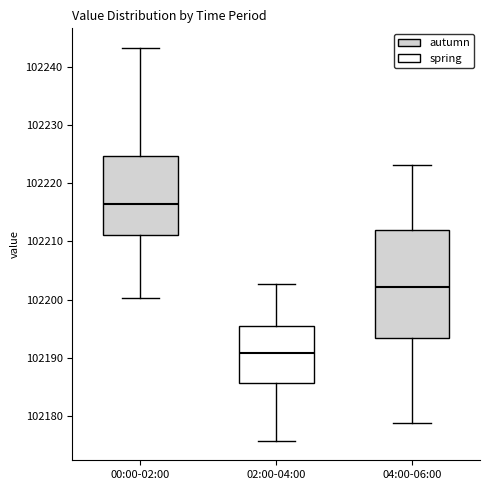

Reading left to right, read every box against the y-axis: the position of its median line, the range the box covers, and the ends of its whiskers. The values are not printed on the chart, so give them approximately, as read against the axis.

00:00-02:00: median 102216, box 102211 to 102225, whiskers 102200 to 102243
02:00-04:00: median 102191, box 102186 to 102195, whiskers 102176 to 102203
04:00-06:00: median 102202, box 102193 to 102212, whiskers 102179 to 102223